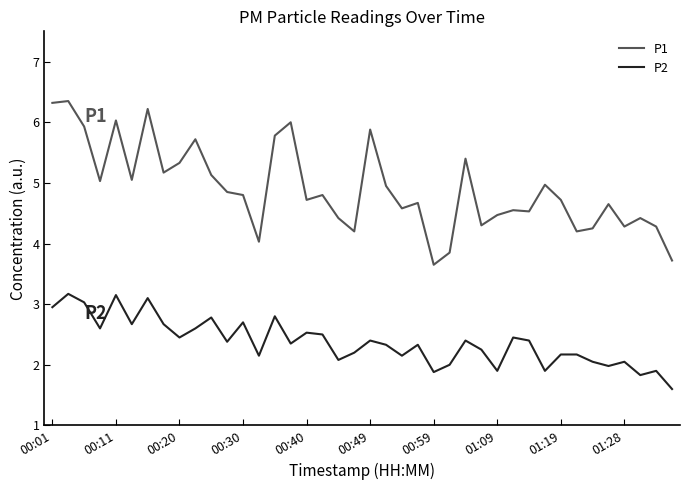

True or false: P1 and P2 intersect in this chart.

False